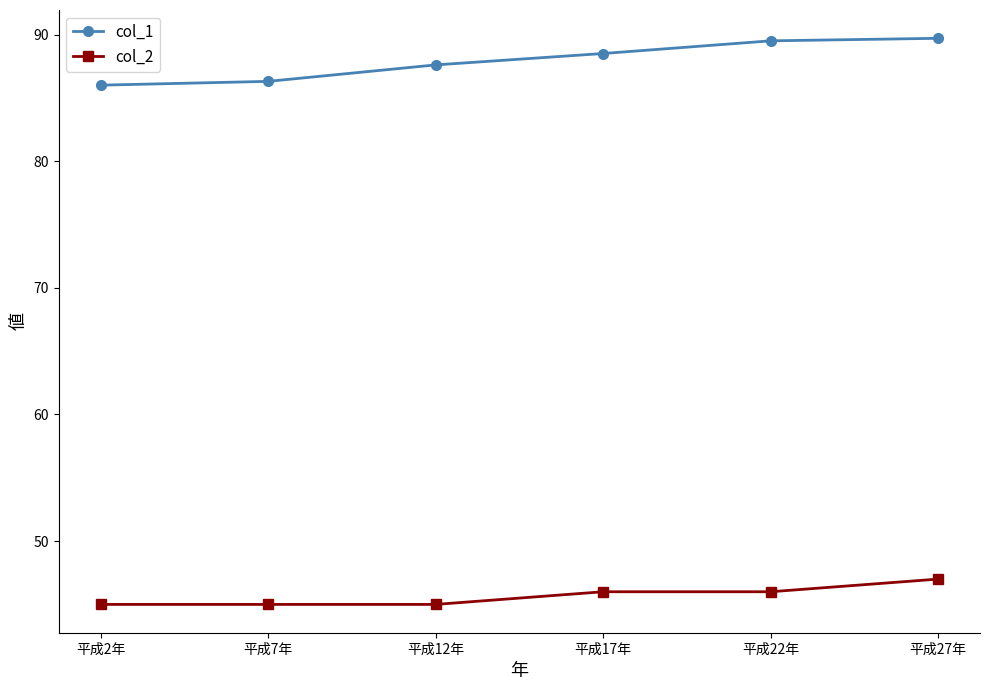

At how many categories does at least one series exceed 79?

6